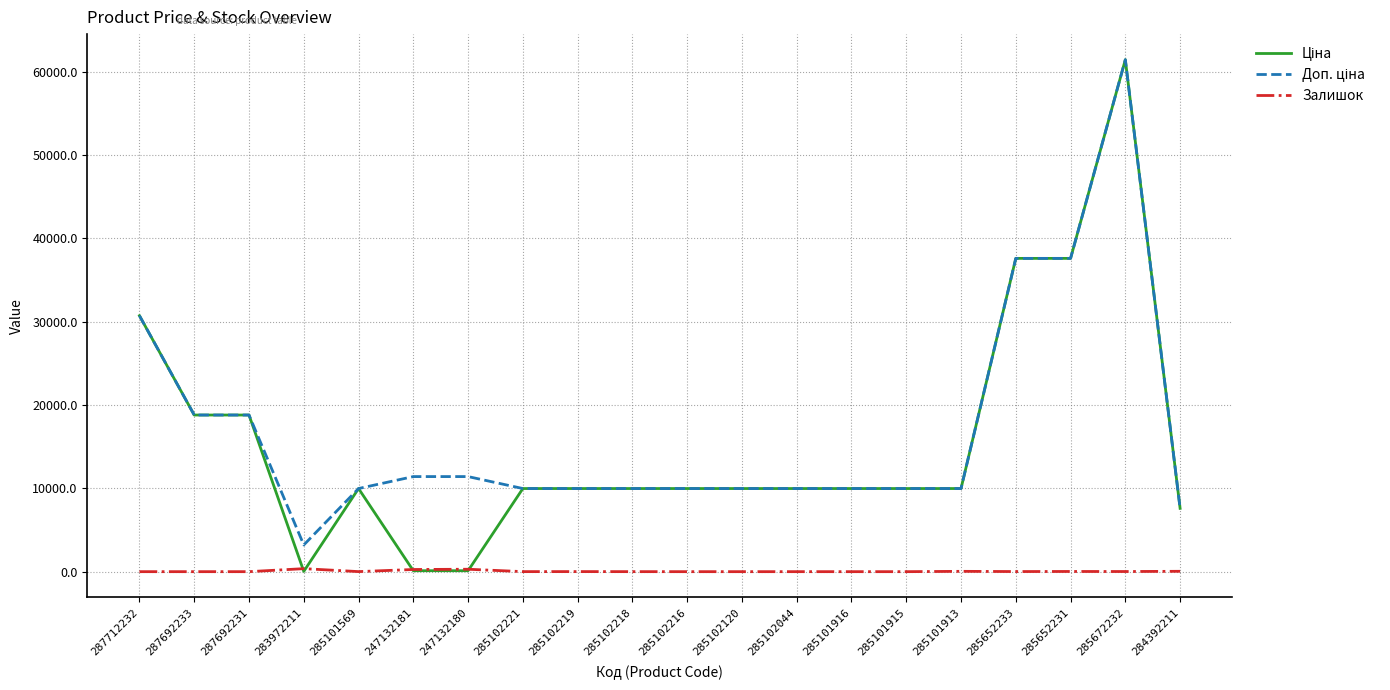

At which category is the sum across all series the highest?

285672232